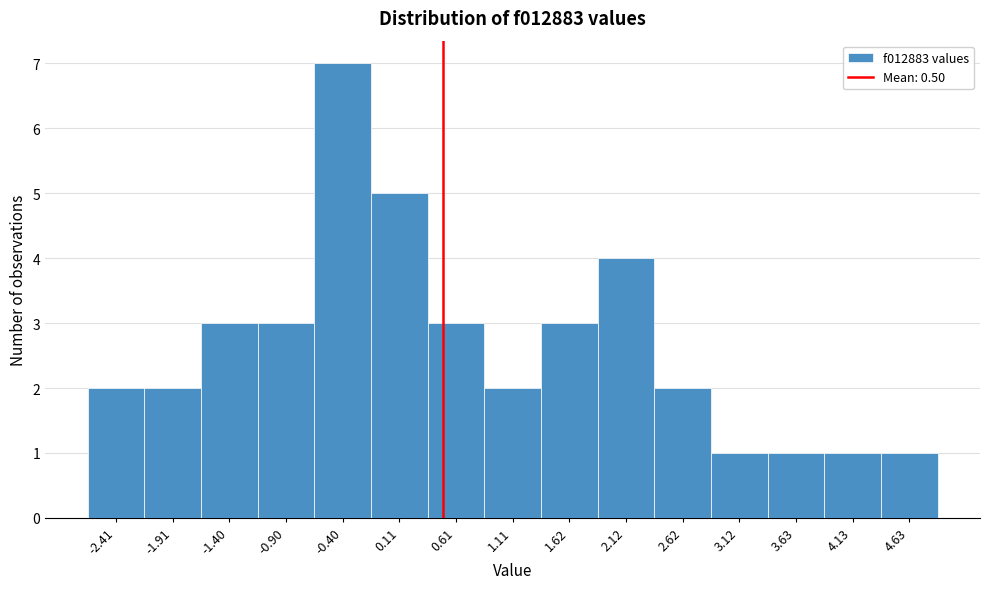

Which range on the x-axis has the tallest bar?

-0.6 to -0.1